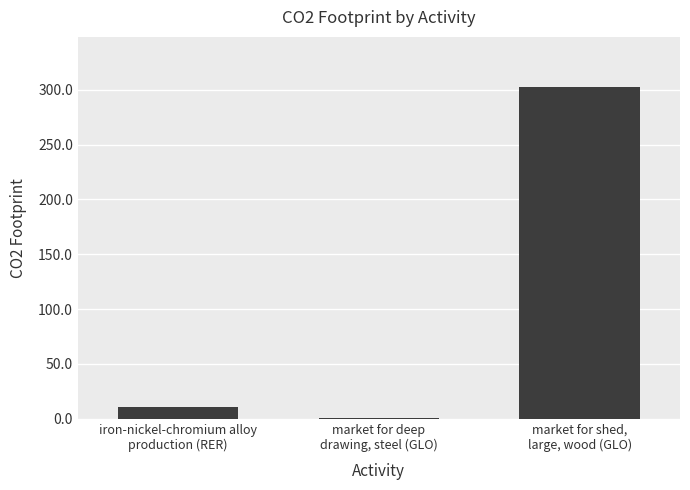

What is the sum of all values?

313.8